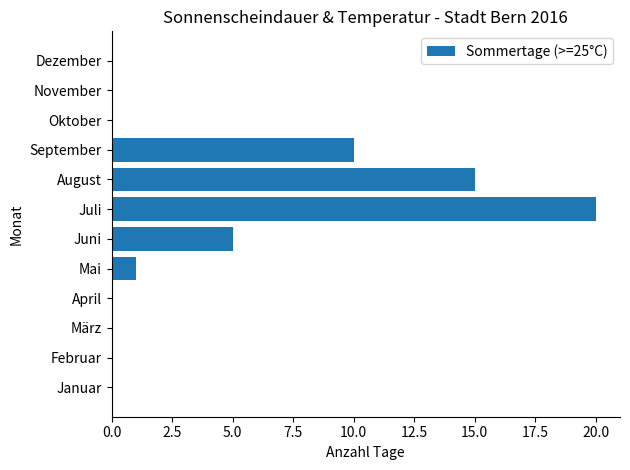

How many categories are shown in the chart?

12